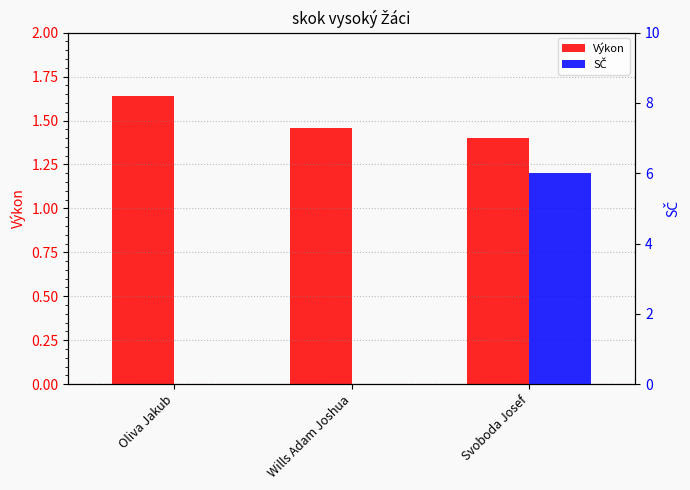

At how many categories does at least one series exceed 3?

1